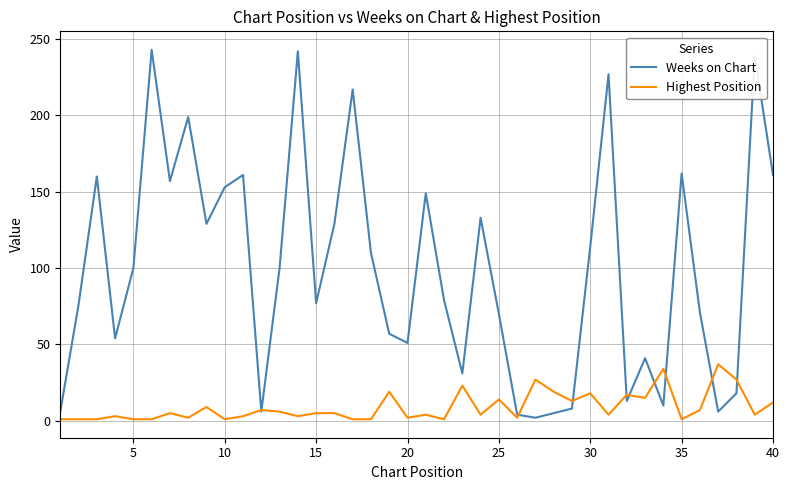

What is the minimum value for Weeks on Chart?

2